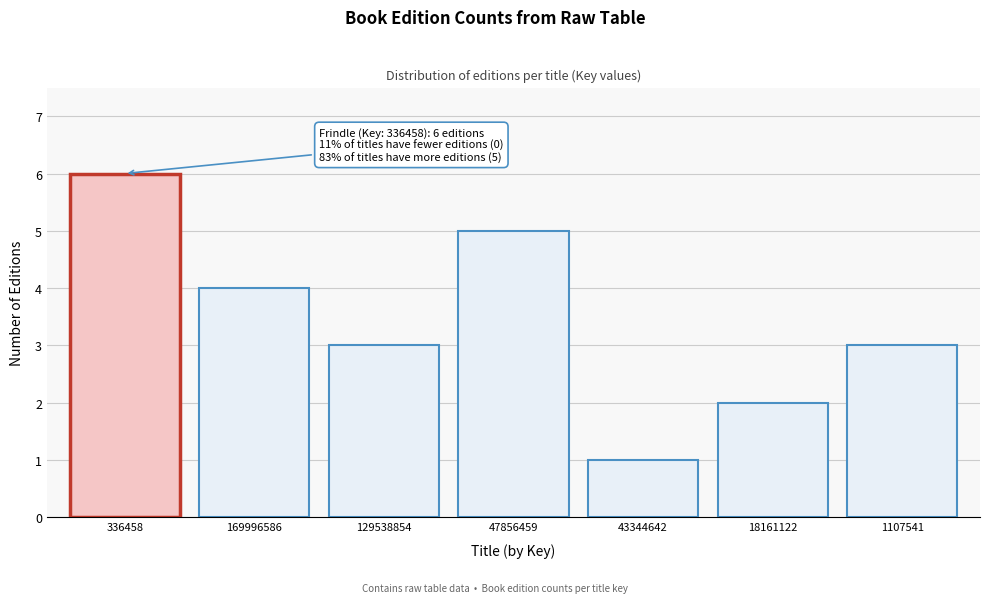

Reading right to left, list all the values displayed in this chart.

3	2	1	5	3	4	6